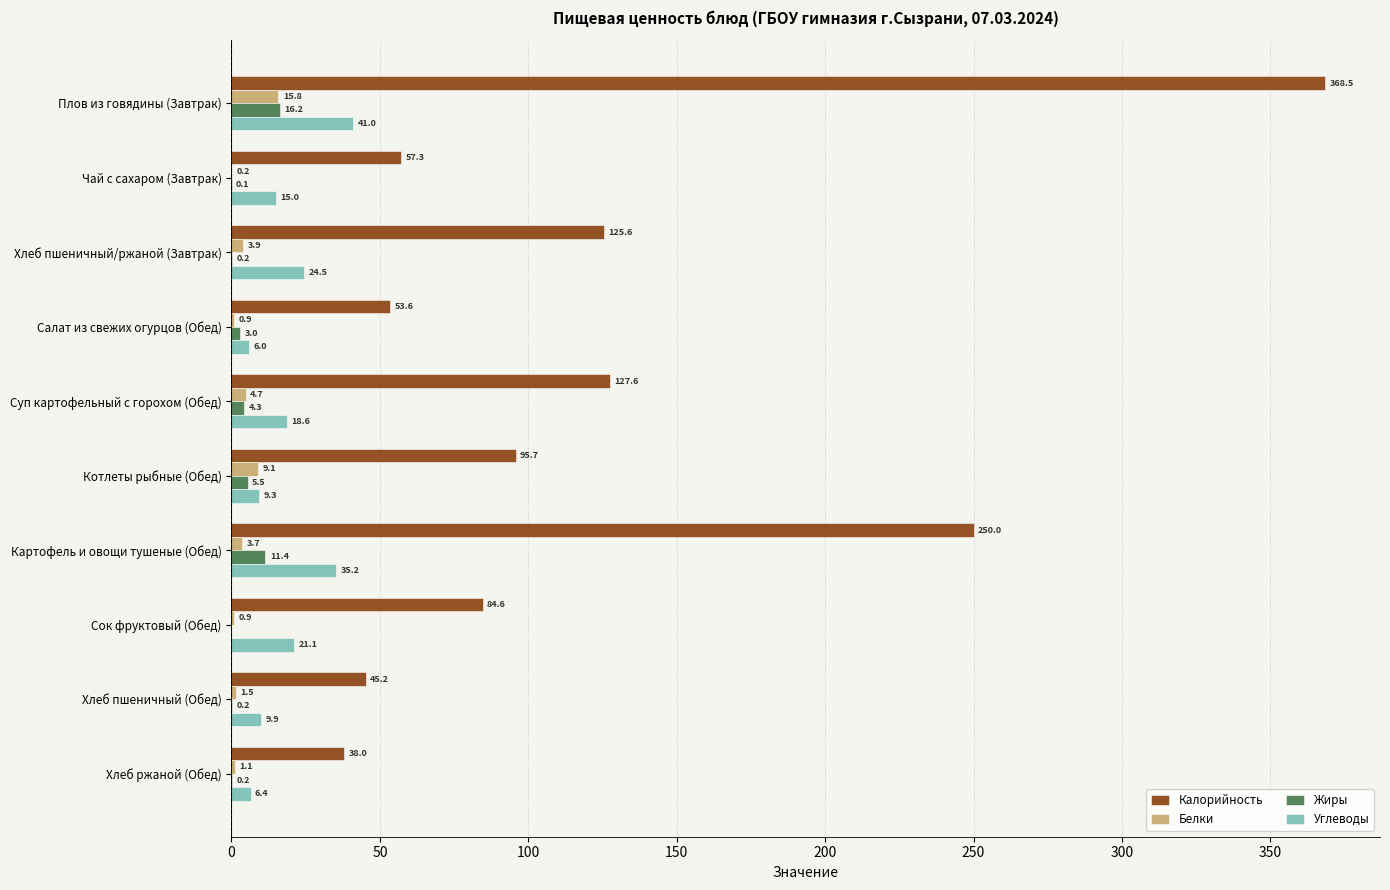

Which category has the highest value in the Белки series?

Плов из говядины (Завтрак)